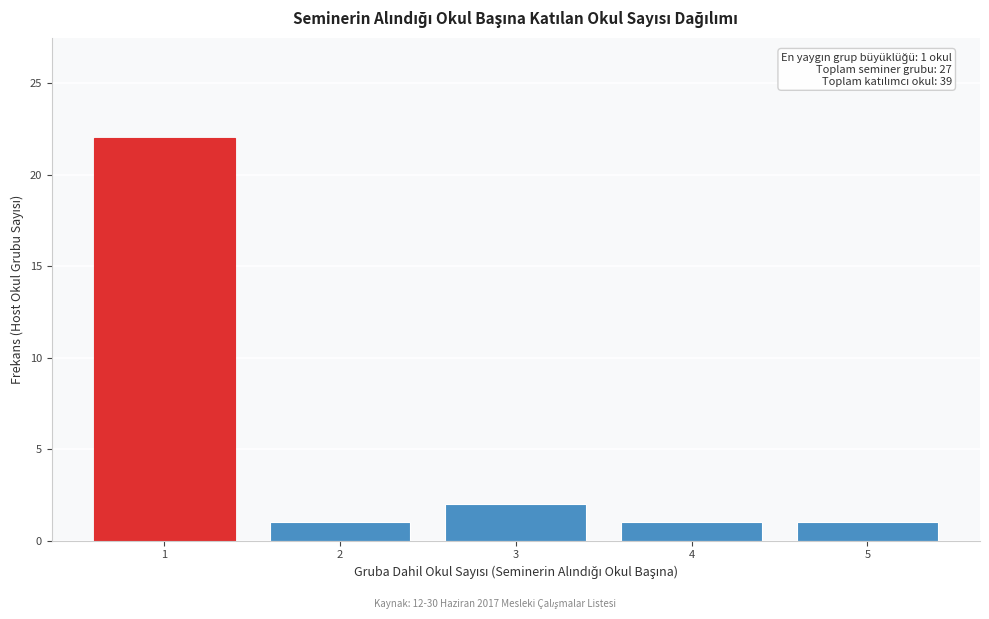

Reading right to left, list all the values displayed in this chart.

1	1	2	1	22